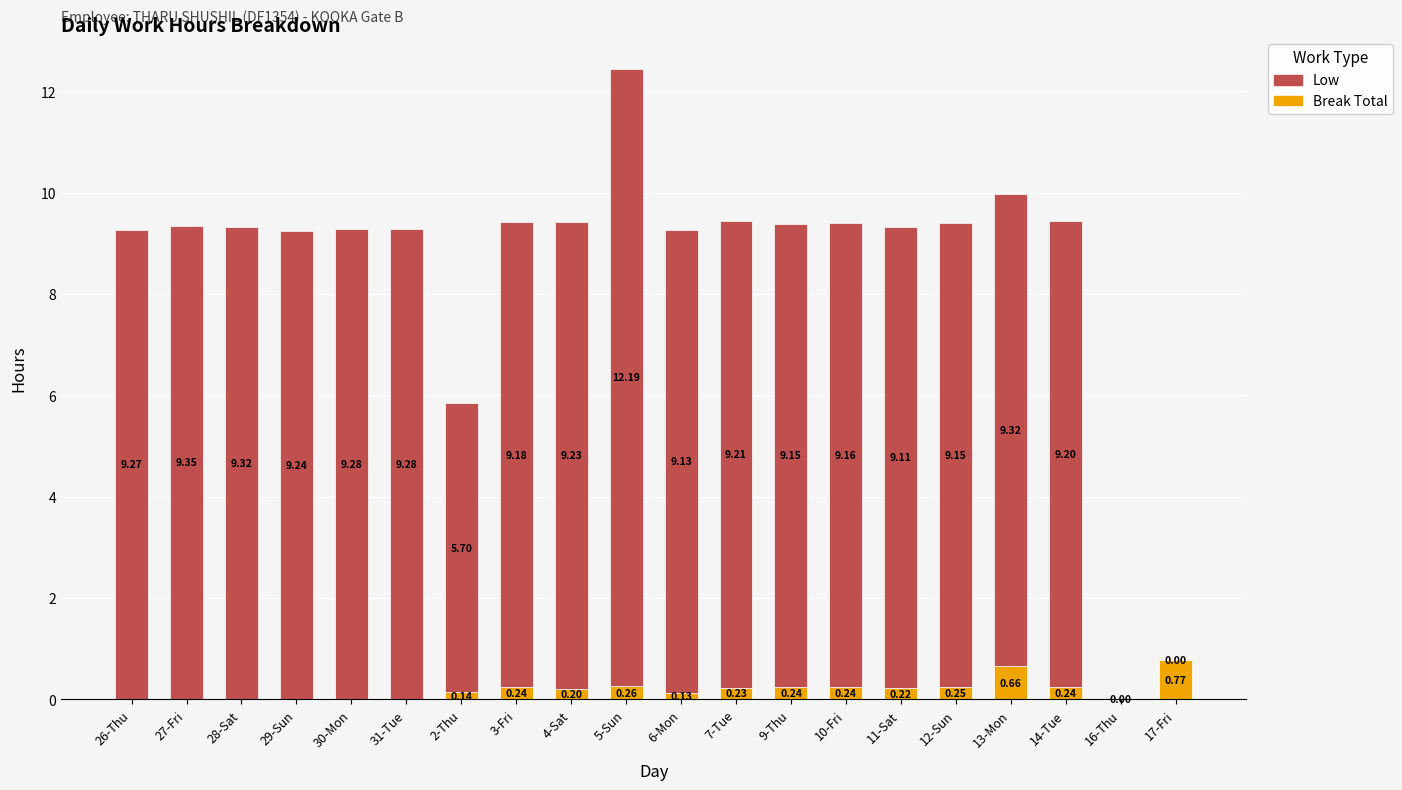

What is the sum of the Break Total values at 5-Sun and 6-Mon?

0.4